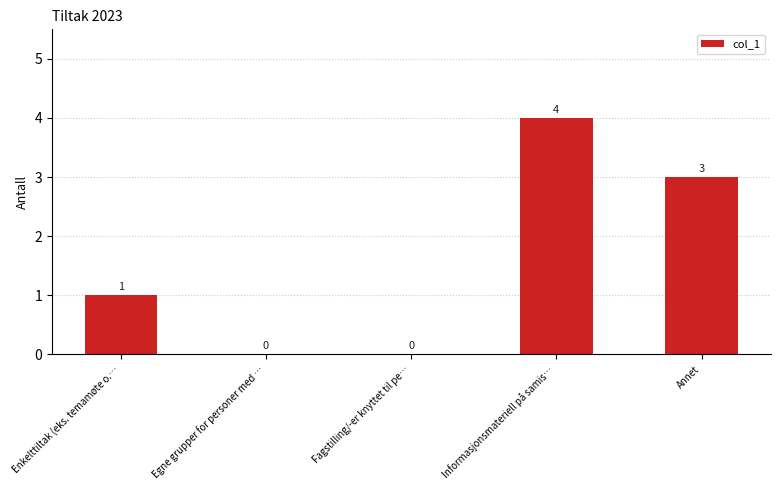

What is the approximate value at Annet?

3